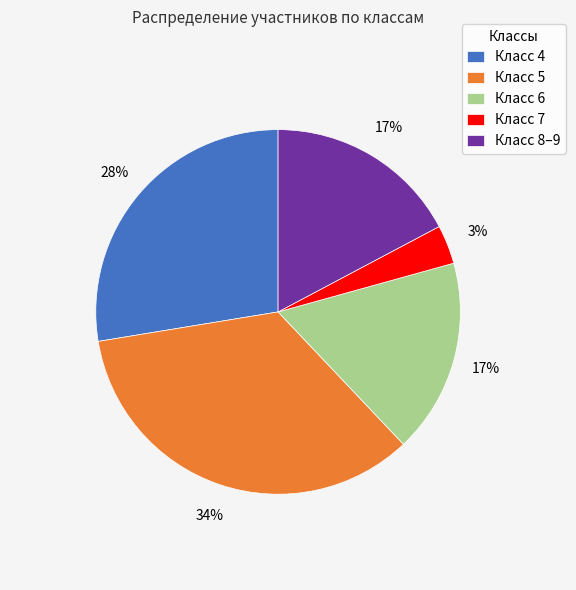

To the nearest percent, what is the average slice percentage?

20%